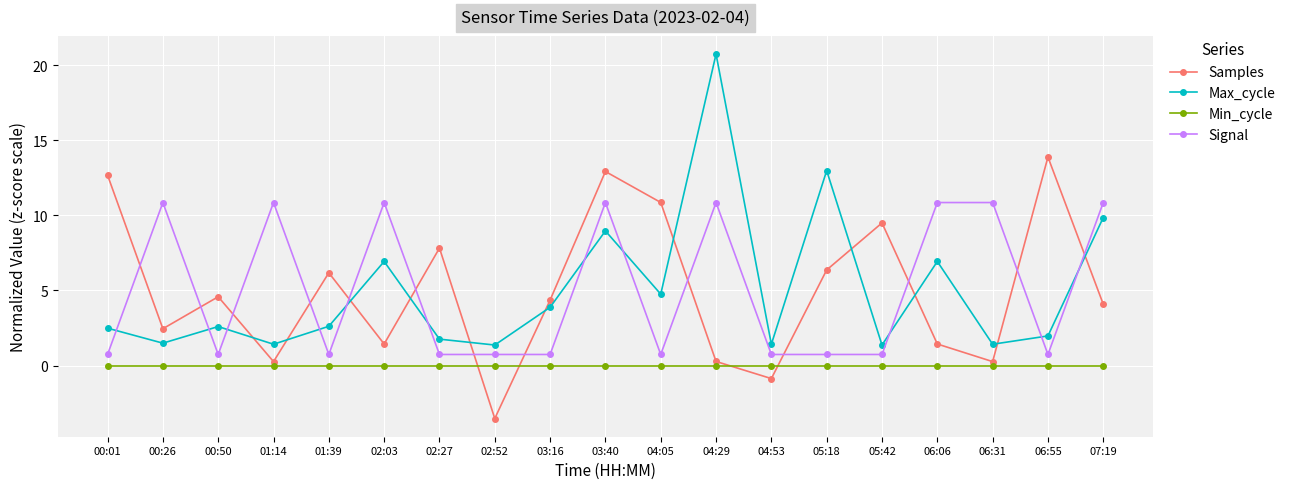

At 03:16, list the series in order from largest to smallest.

Samples, Max_cycle, Signal, Min_cycle